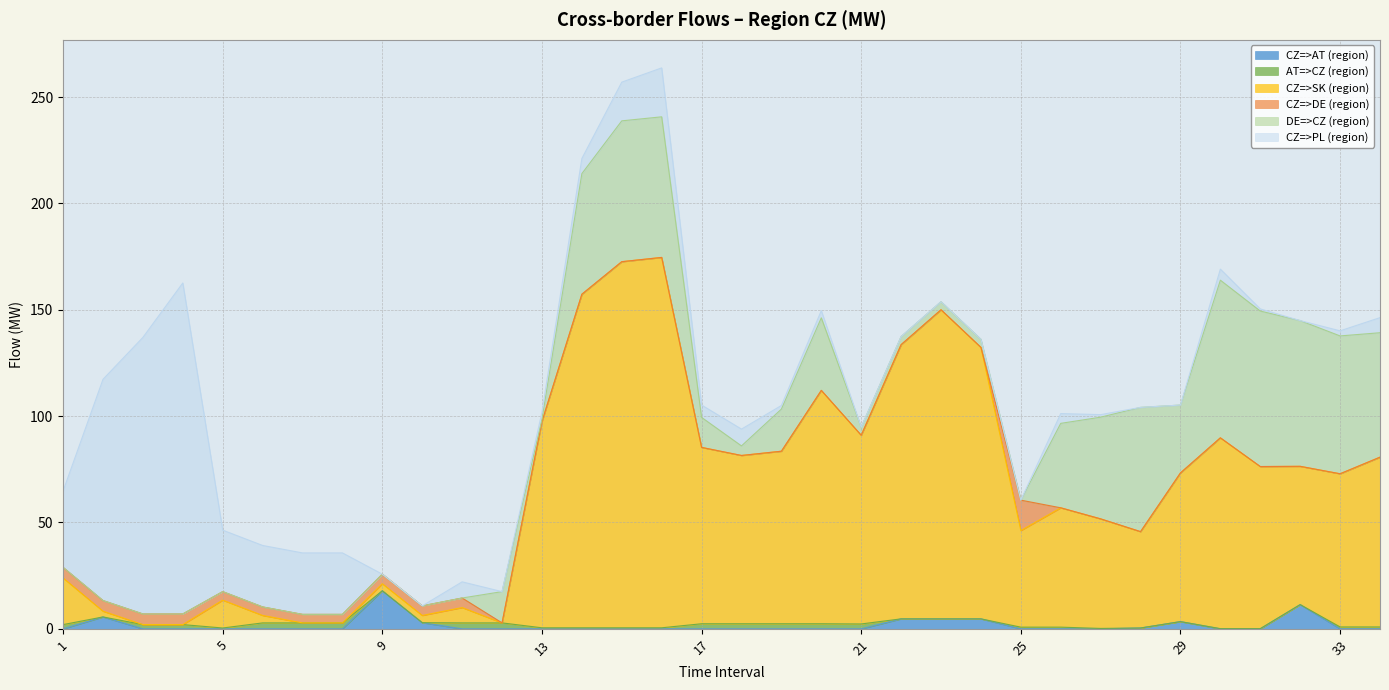

Is it true that AT=>CZ (region) equals 3.0 at 3?

False